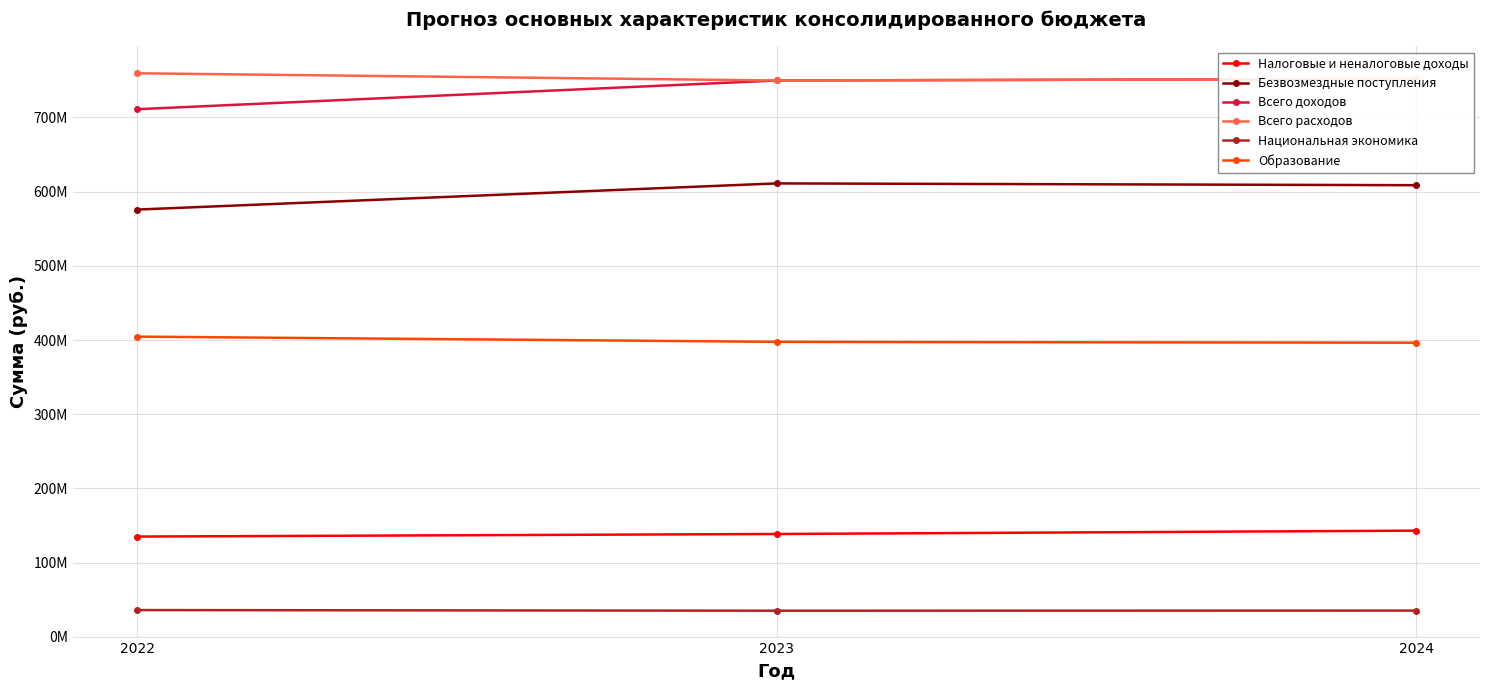

Where does the Всего доходов series first go above 749622750?

2024